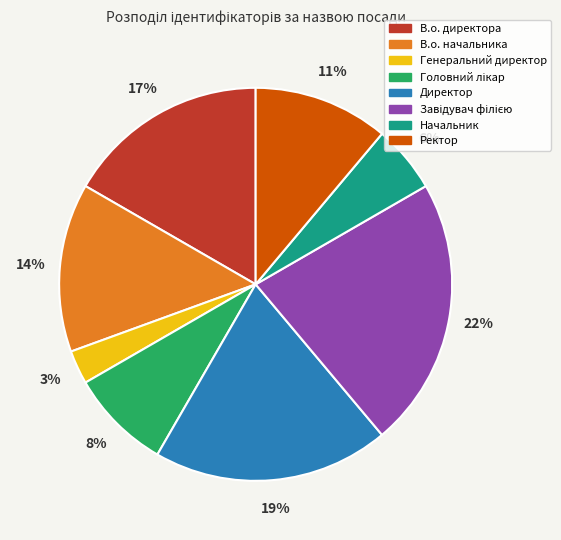

Between Генеральний директор and Директор, which is larger?

Директор